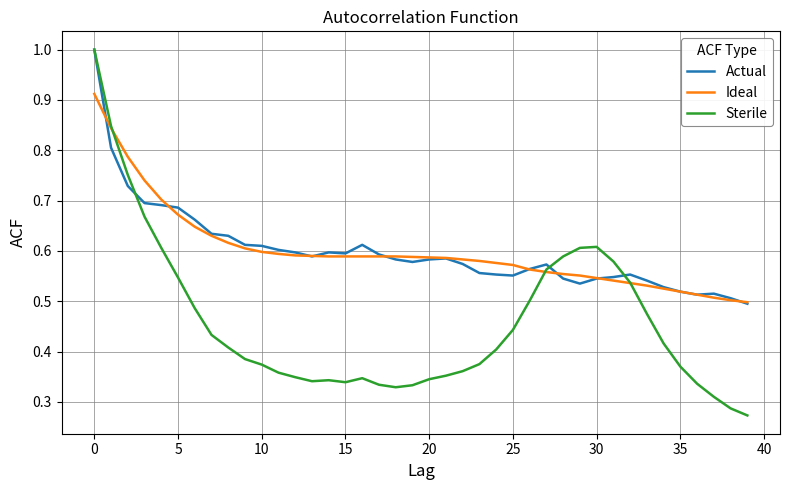

Which series has the largest range (max minus min)?

Sterile